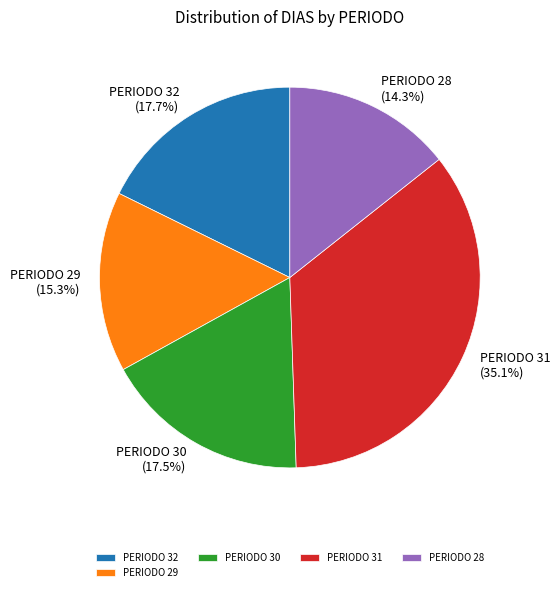

Between PERIODO 31 and PERIODO 28, which is larger?

PERIODO 31